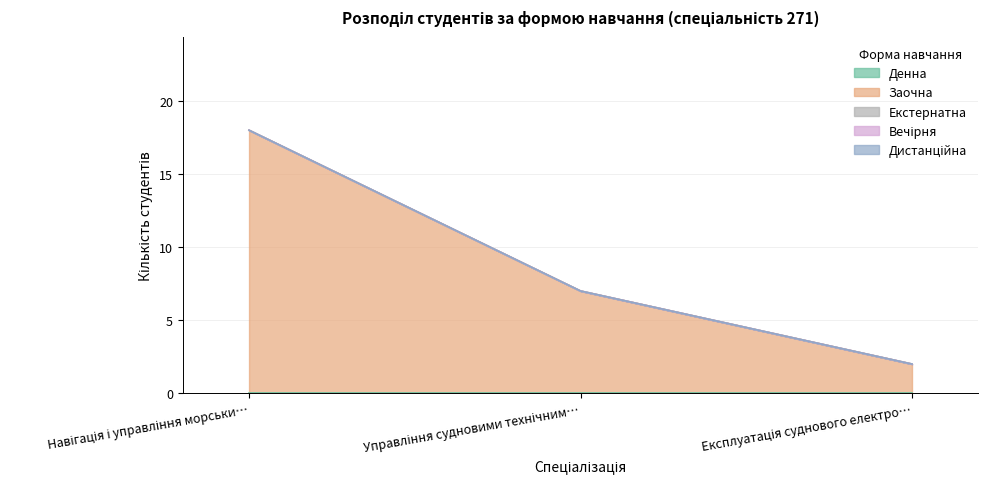

At which label does Заочна first exceed 7?

Навігація і управління морськими суднами